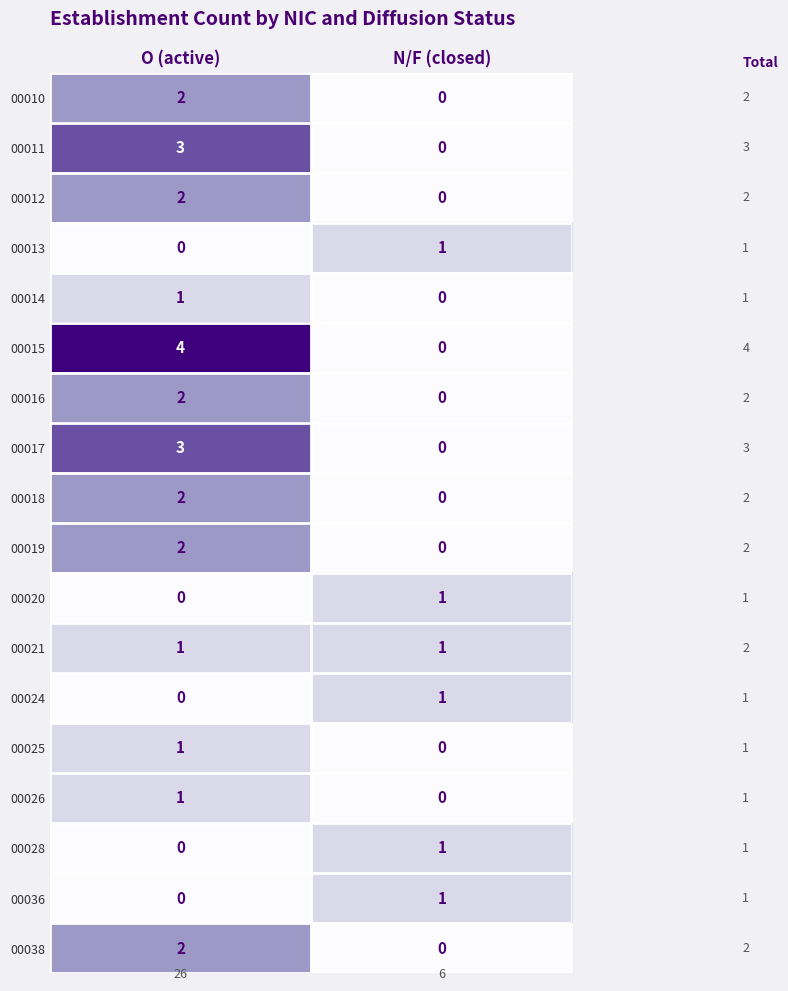

What is the total value across all series at O (active)?

26